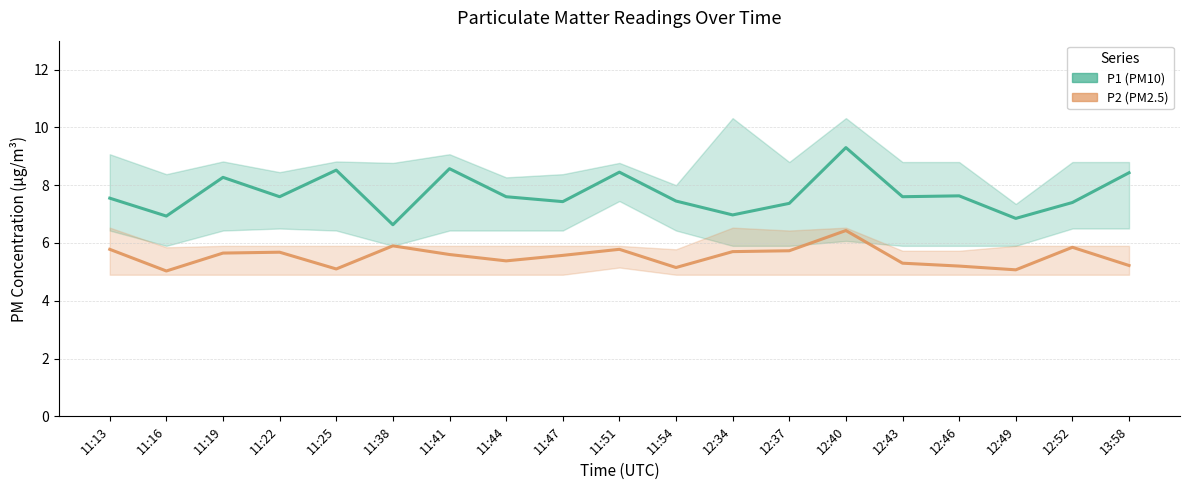

Where is the first local maximum for P2 (PM2.5)?

11:22